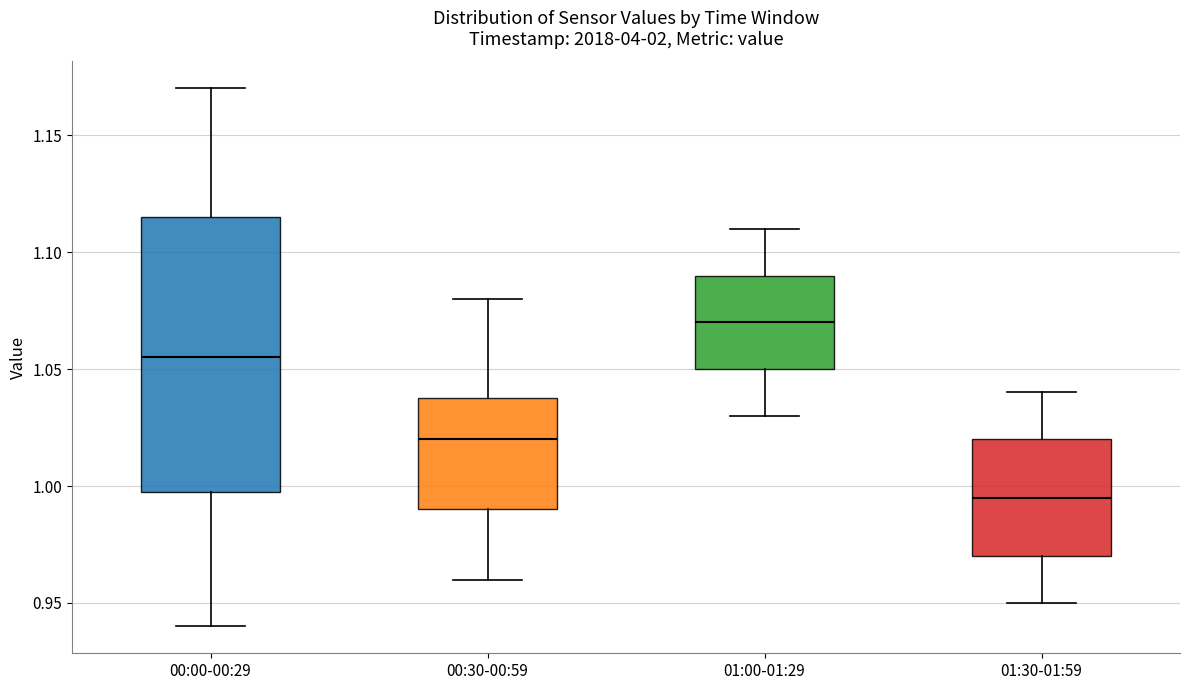

Reading left to right, transcribe this box plot: for each box, give where its median line is, the range the box spans, and where its two whiskers end, as read against the y-axis. The values are not printed on the chart, so give them approximately, as read against the axis.

00:00-00:29: median 1.055, box 1.000 to 1.115, whiskers 0.940 to 1.170
00:30-00:59: median 1.020, box 0.990 to 1.040, whiskers 0.960 to 1.080
01:00-01:29: median 1.070, box 1.050 to 1.090, whiskers 1.030 to 1.110
01:30-01:59: median 0.995, box 0.970 to 1.020, whiskers 0.950 to 1.040